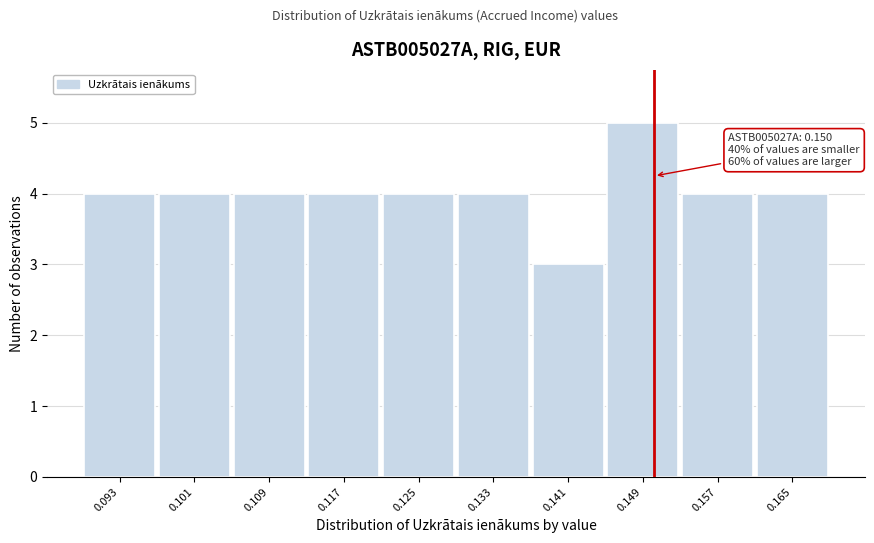

Which range on the x-axis has the tallest bar?

0.145 to 0.153